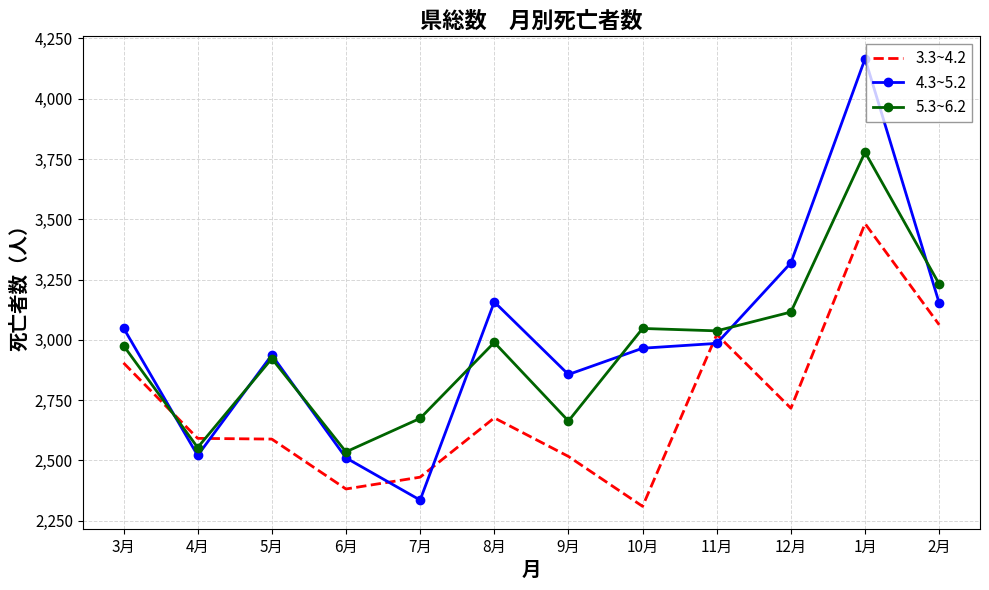

True or false: 4.3~5.2 and 3.3~4.2 cross at least once.

True